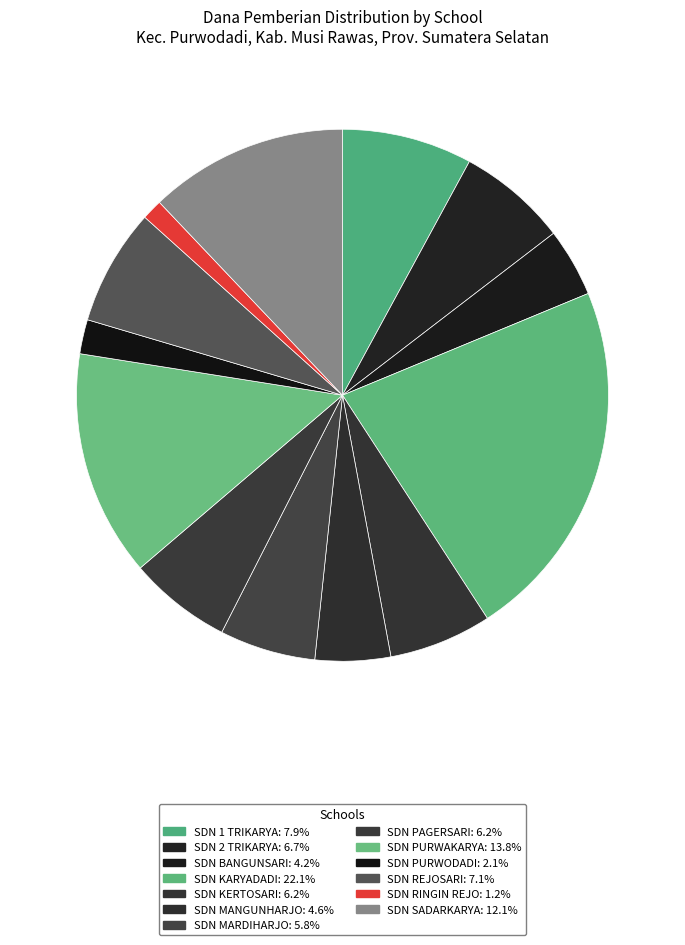

Rank the categories by value from highest to lowest.

SDN KARYADADI, SDN PURWAKARYA, SDN SADARKARYA, SDN 1 TRIKARYA, SDN REJOSARI, SDN 2 TRIKARYA, SDN KERTOSARI, SDN PAGERSARI, SDN MARDIHARJO, SDN MANGUNHARJO, SDN BANGUNSARI, SDN PURWODADI, SDN RINGIN REJO